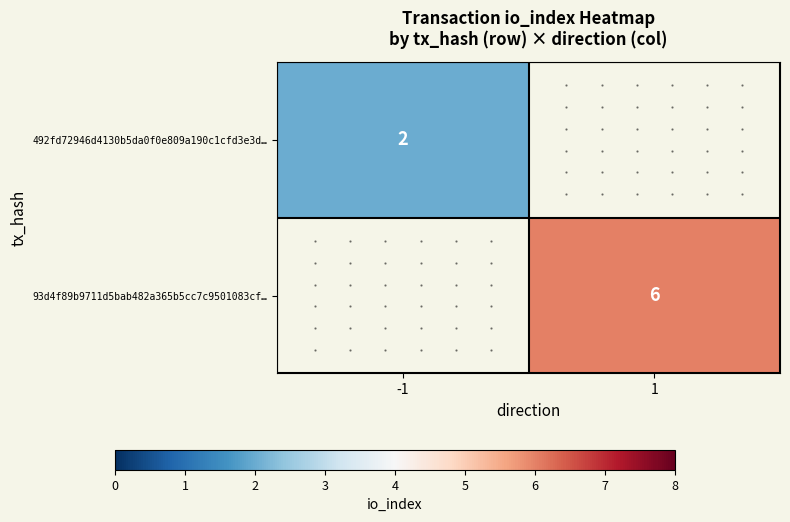

Which category has the lowest value across all series?

-1